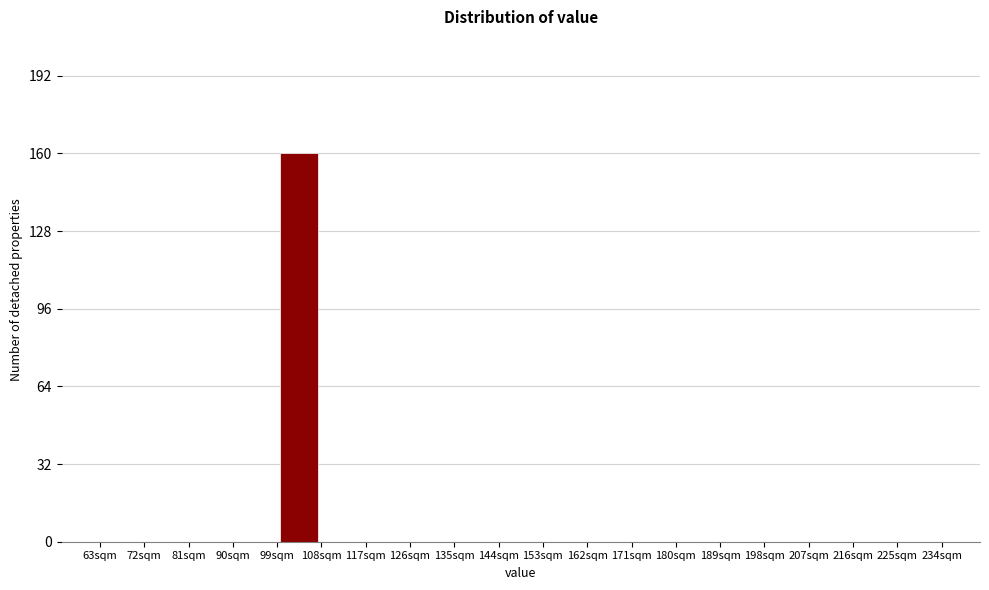

Reading left to right, transcribe this chart: for each bar, give the range it covers on the x-axis and its height. The values are not printed on the chart, so give them approximately, as read against the axis.

63 to 72: 0
72 to 81: 0
81 to 90: 0
90 to 99: 0
99 to 108: 160
108 to 117: 0
117 to 126: 0
126 to 135: 0
135 to 144: 0
144 to 153: 0
153 to 162: 0
162 to 171: 0
171 to 180: 0
180 to 189: 0
189 to 198: 0
198 to 207: 0
207 to 216: 0
216 to 225: 0
225 to 234: 0